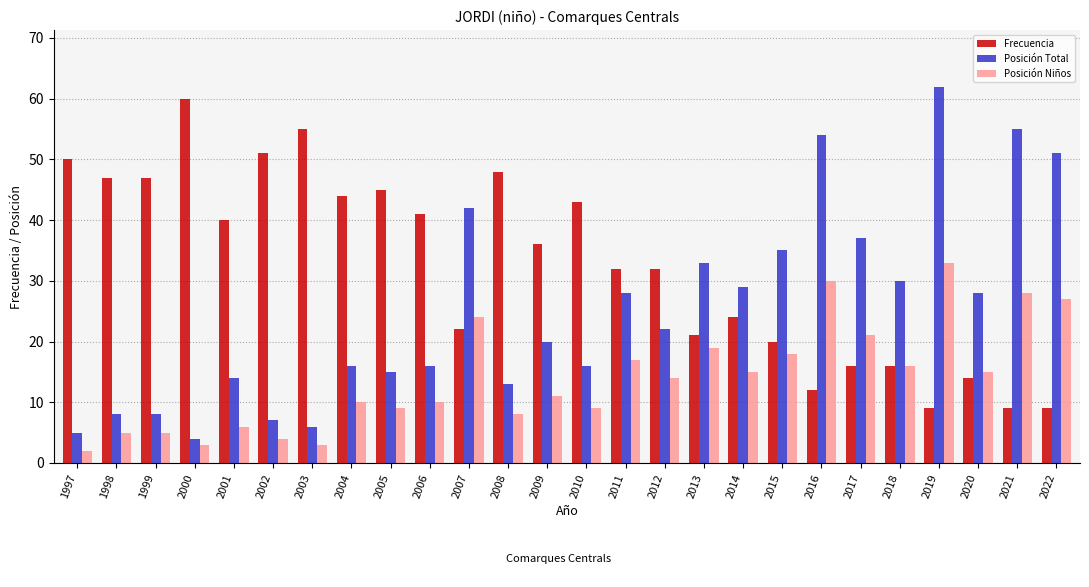

Where does the Posición Niños series first go above 14?

2007